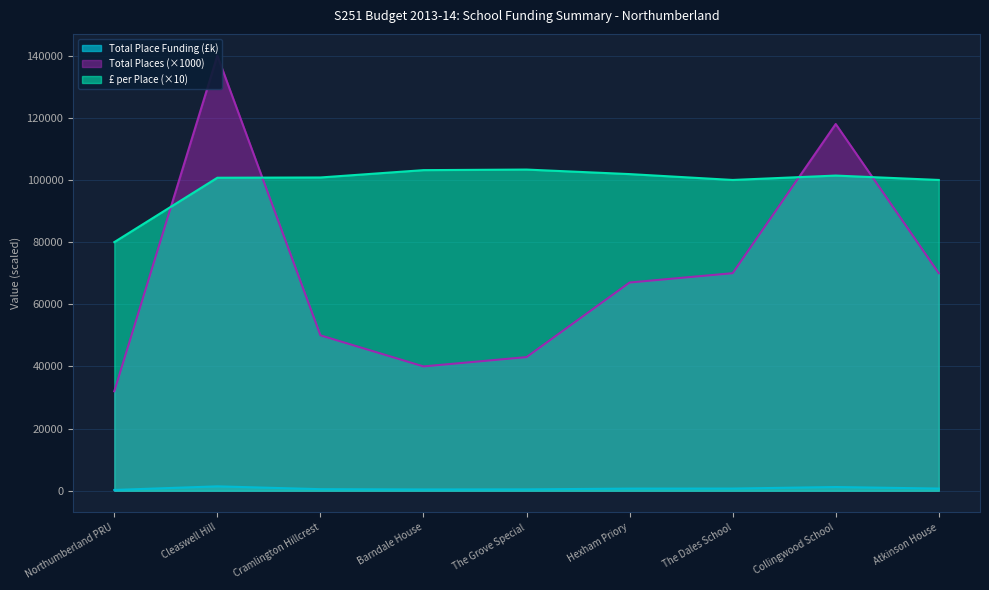

What is the difference between the maximum and minimum values in the Total Place Funding series?

1154.0